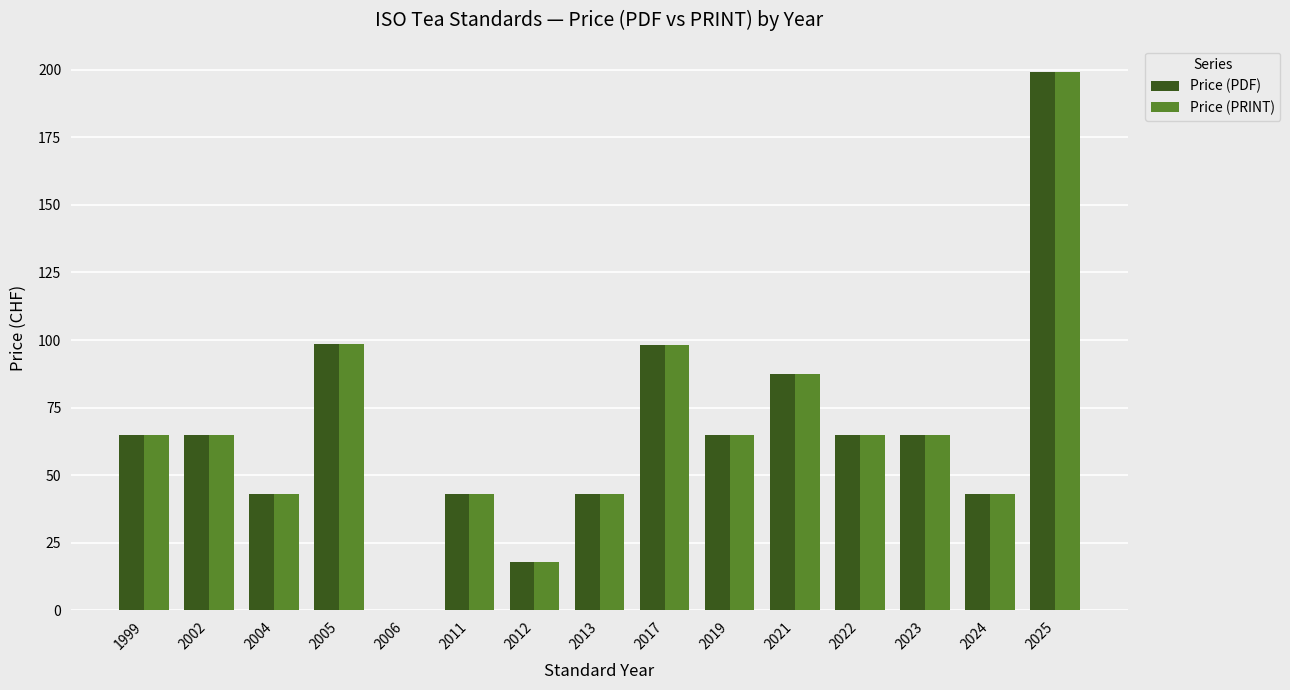

Is it true that Price (PDF) equals 48.7 at 2005?

False